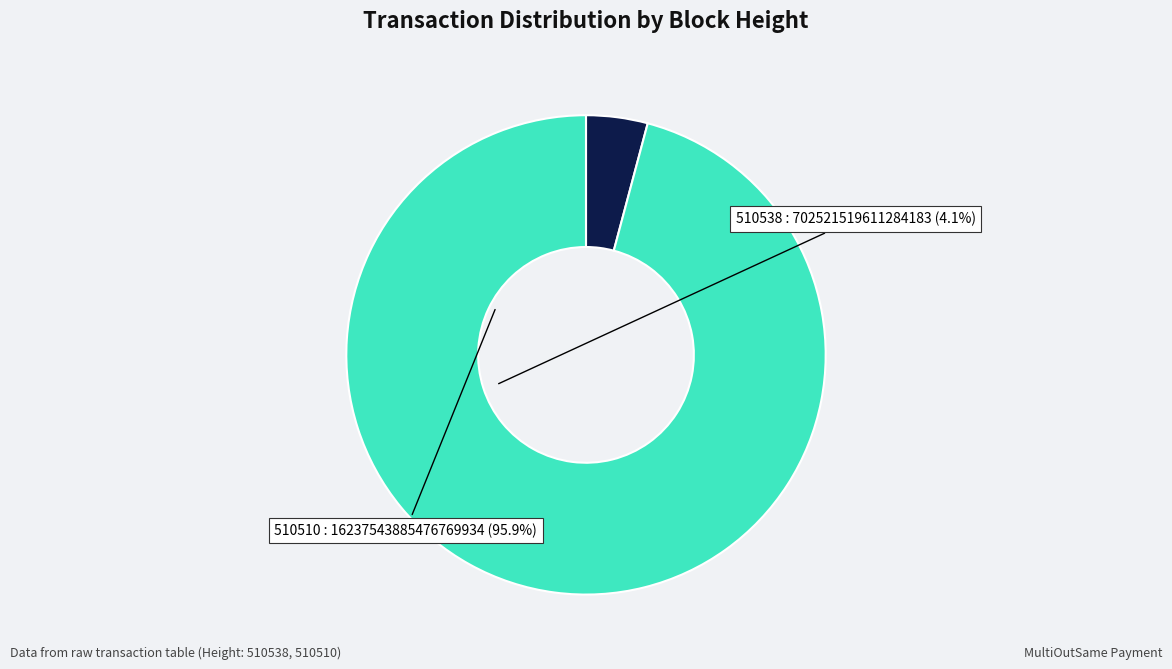

Do 510510 and 510538 together represent more than half of the pie?

Yes